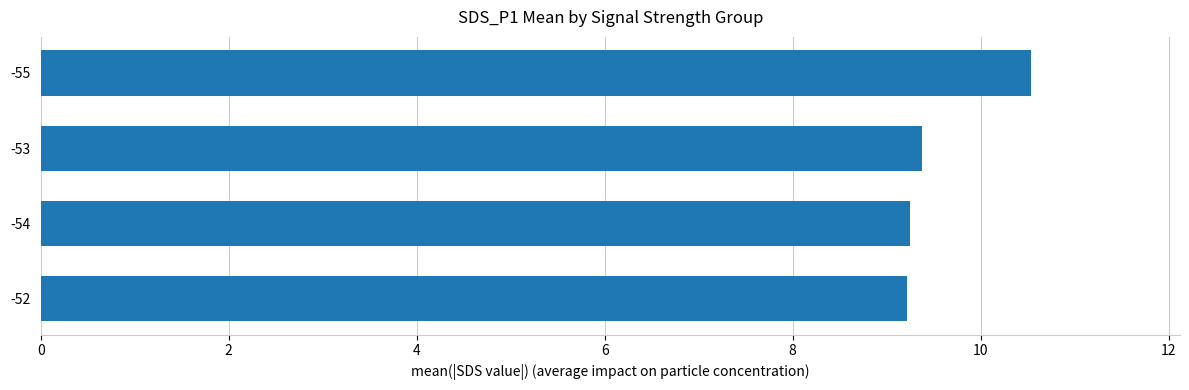

Does the chart contain any negative values?

No